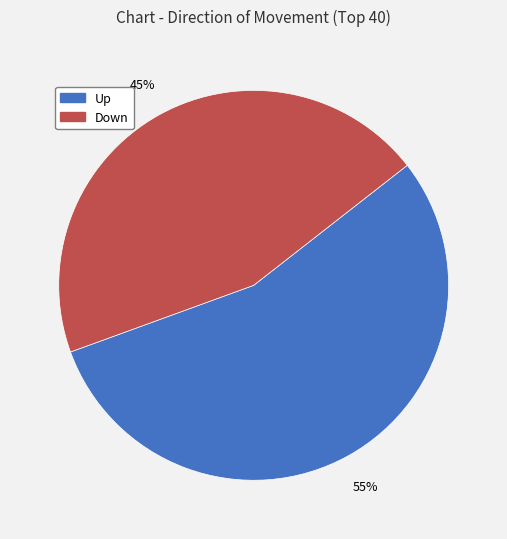

Count the number of slices in the pie.

2